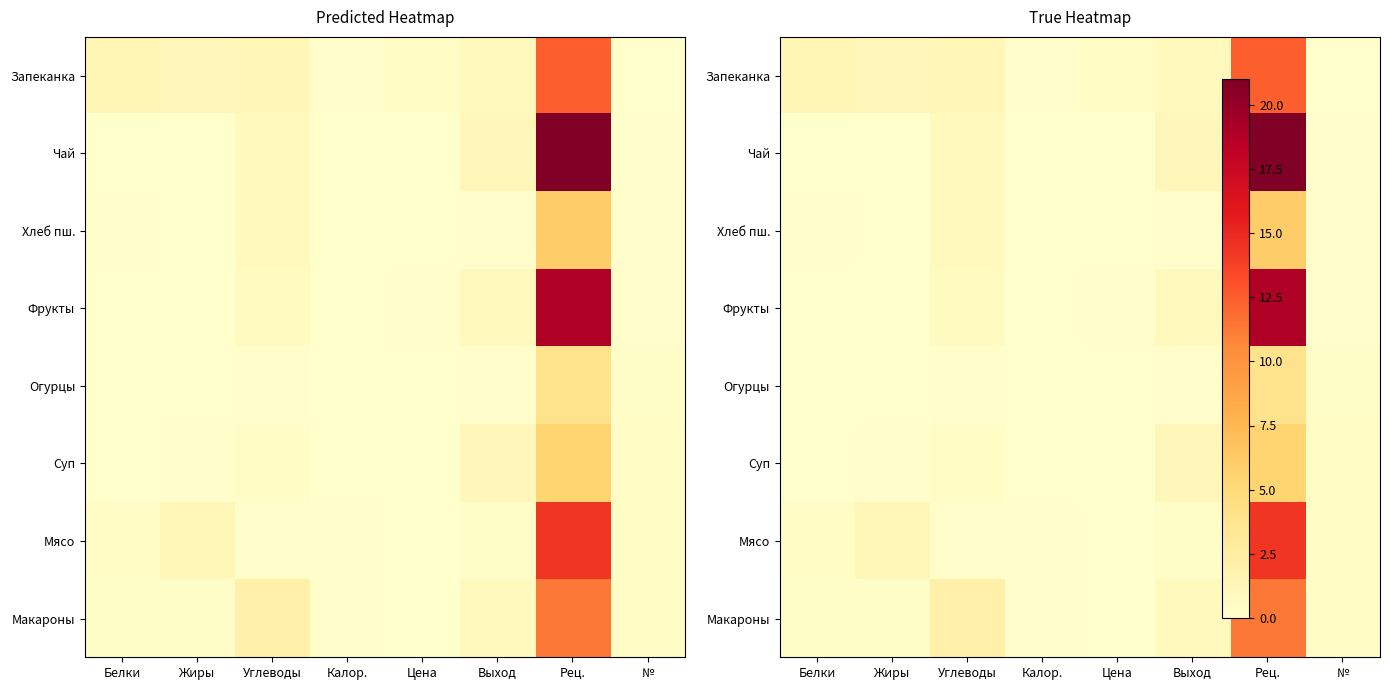

Which series changed the most between Цена and Рец.?

Чай